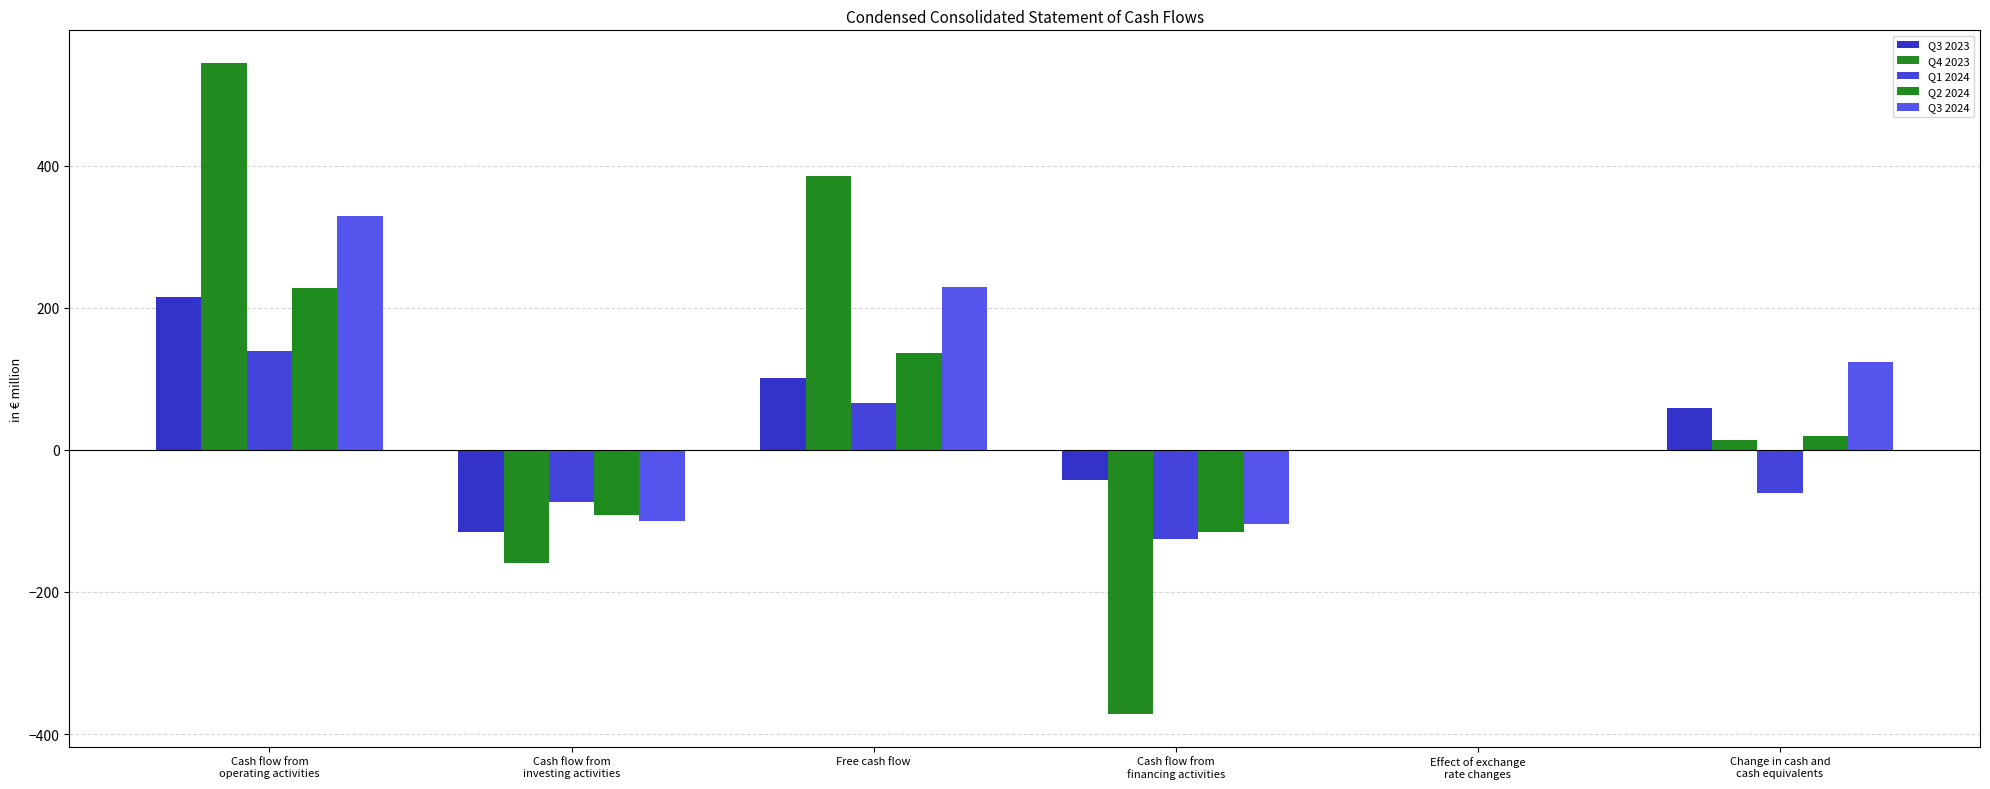

The Q3 2023 series shows -40.8 at Cash flow from
investing activities. True or false?

False